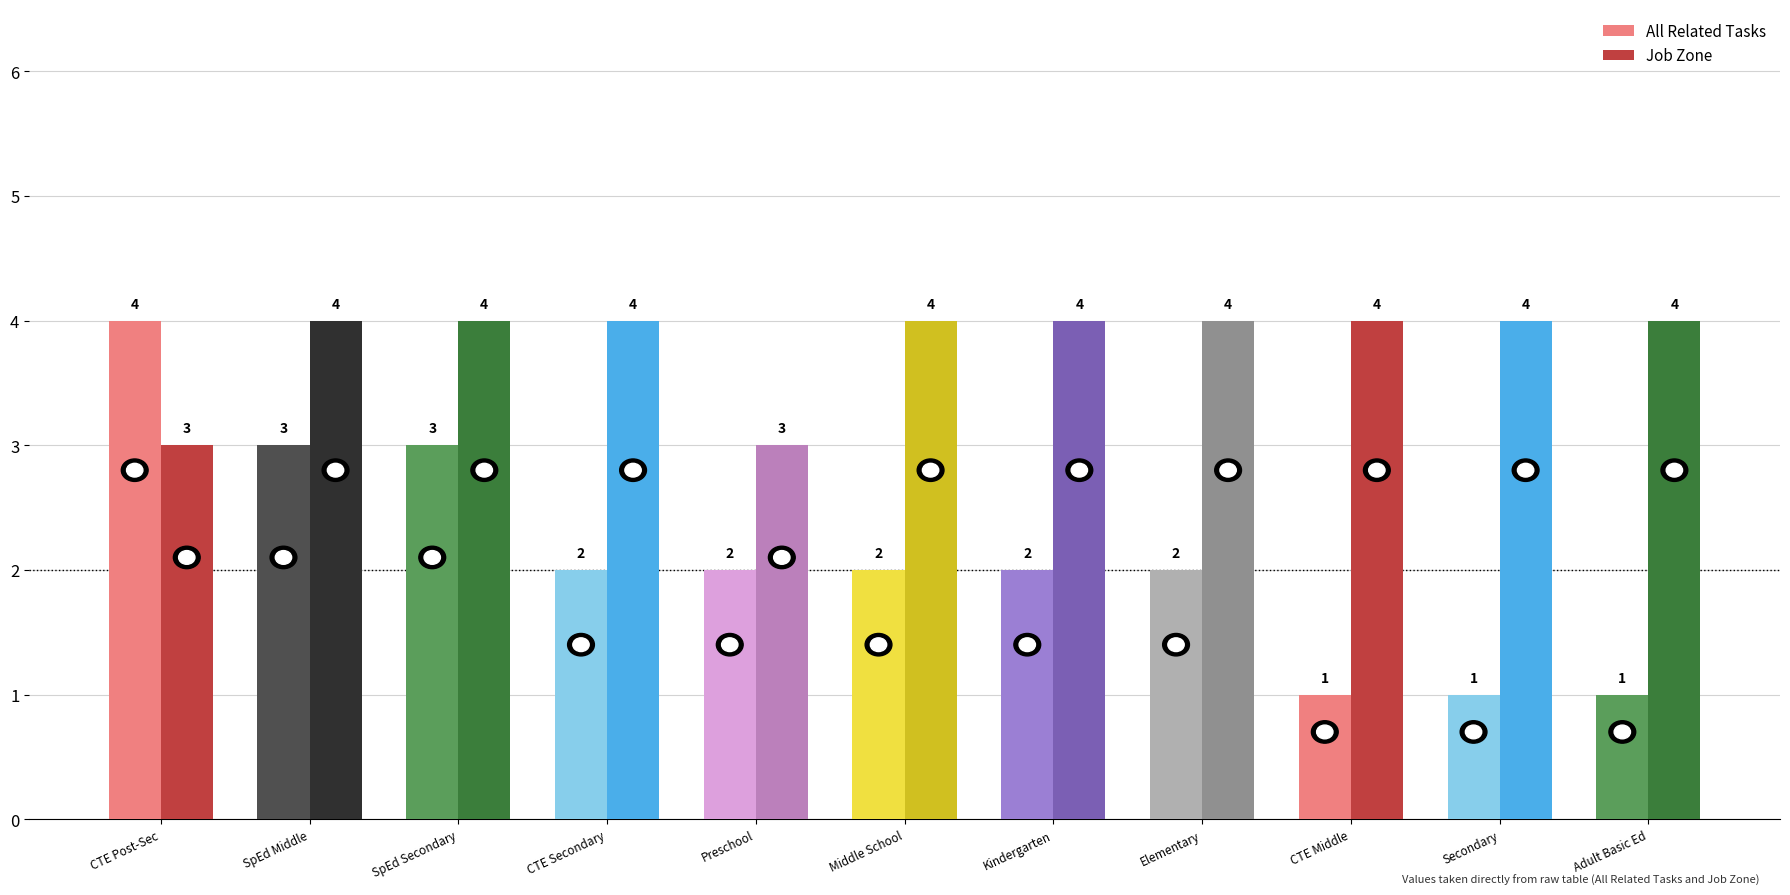

What is the sum of all All Related Tasks values?

23